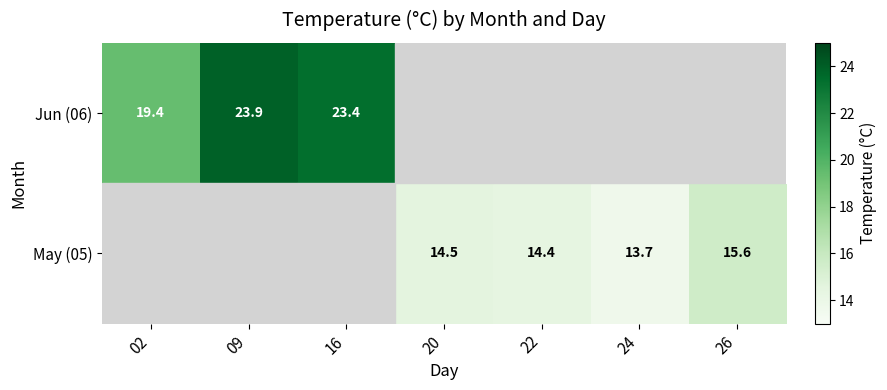

Is the value of May (05) at 26 greater than the value of Jun (06) at 16?

No